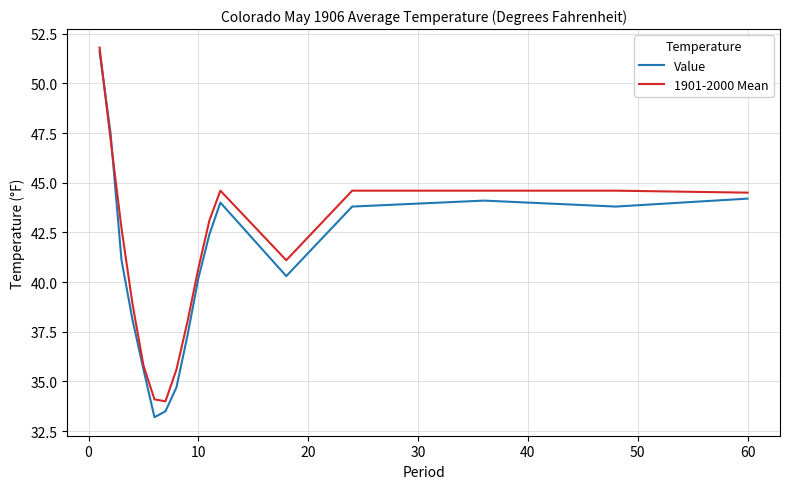

Which series has the widest spread of values?

Value